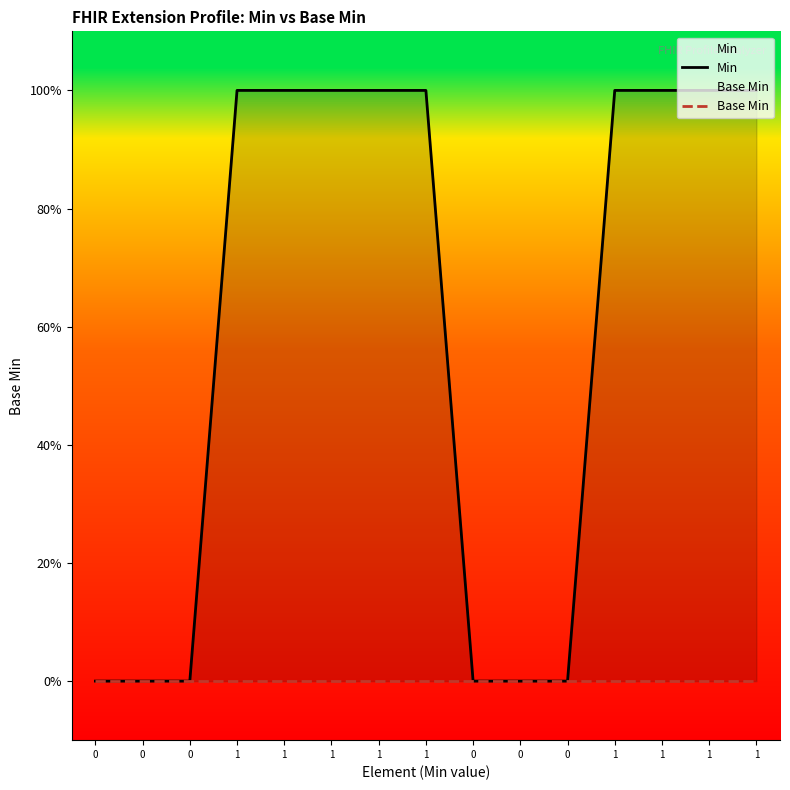

Is the value of Min at 0 greater than the value of Base Min at 1?

No